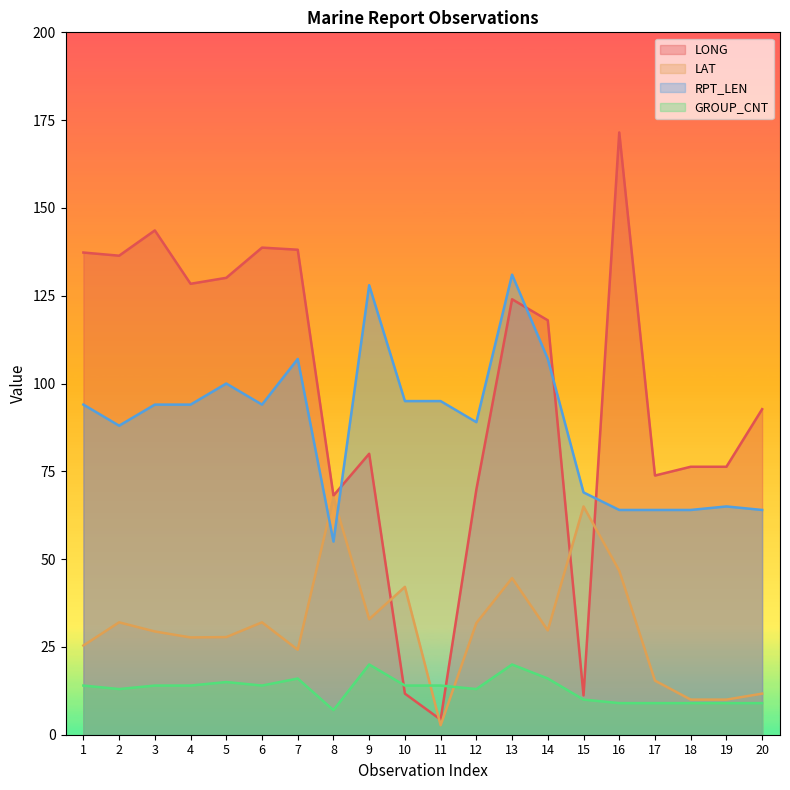

What is the difference between the LAT values at 20 and 18?

1.7